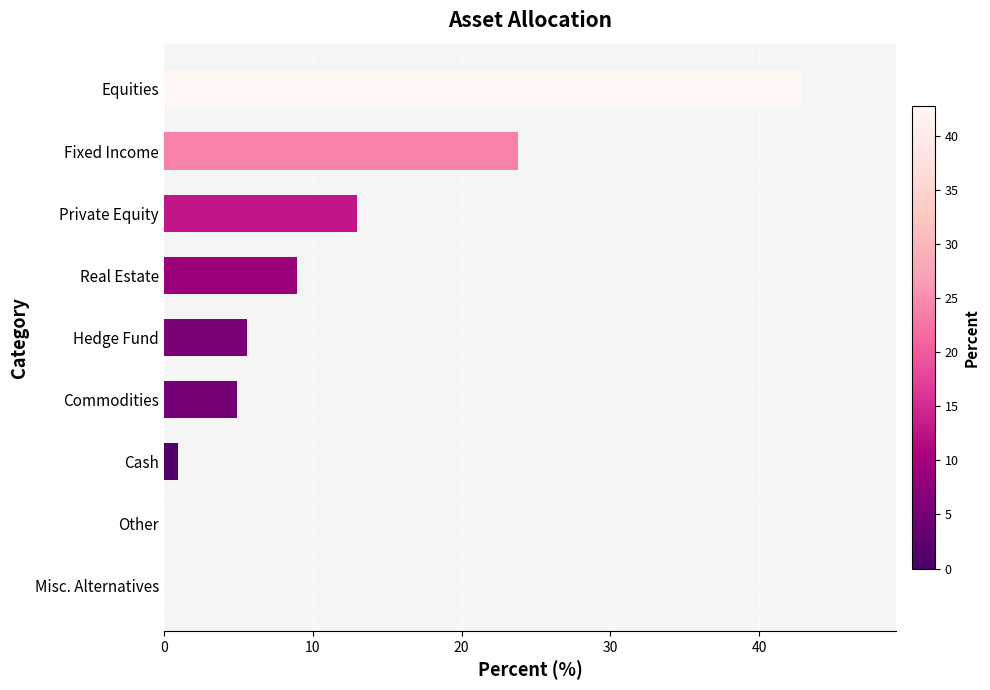

What is the sum of the values at Real Estate and Private Equity?

22.0